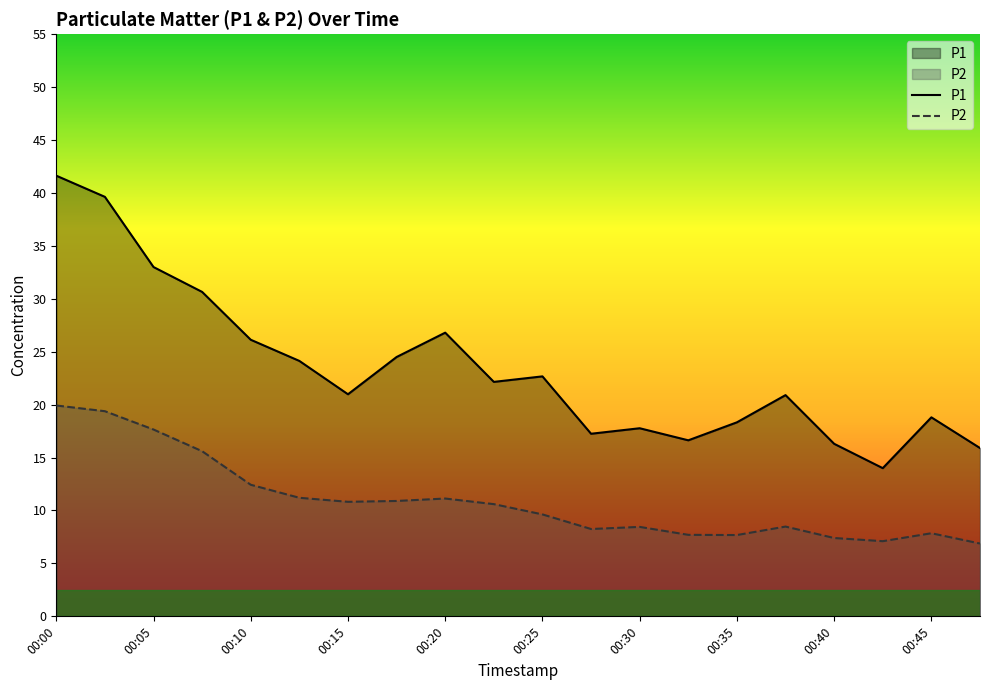

Reading left to right, extract all data points from this chart.

P1: 41.6	39.6	33.0	30.6	26.1	24.1	21.0	24.5	26.8	22.1	22.7	17.2	17.8	16.6	18.3	20.9	16.3	14.0	18.8	15.9
P2: 19.9	19.4	17.6	15.6	12.4	11.2	10.8	10.9	11.1	10.6	9.6	8.2	8.4	7.7	7.7	8.5	7.4	7.1	7.8	6.9